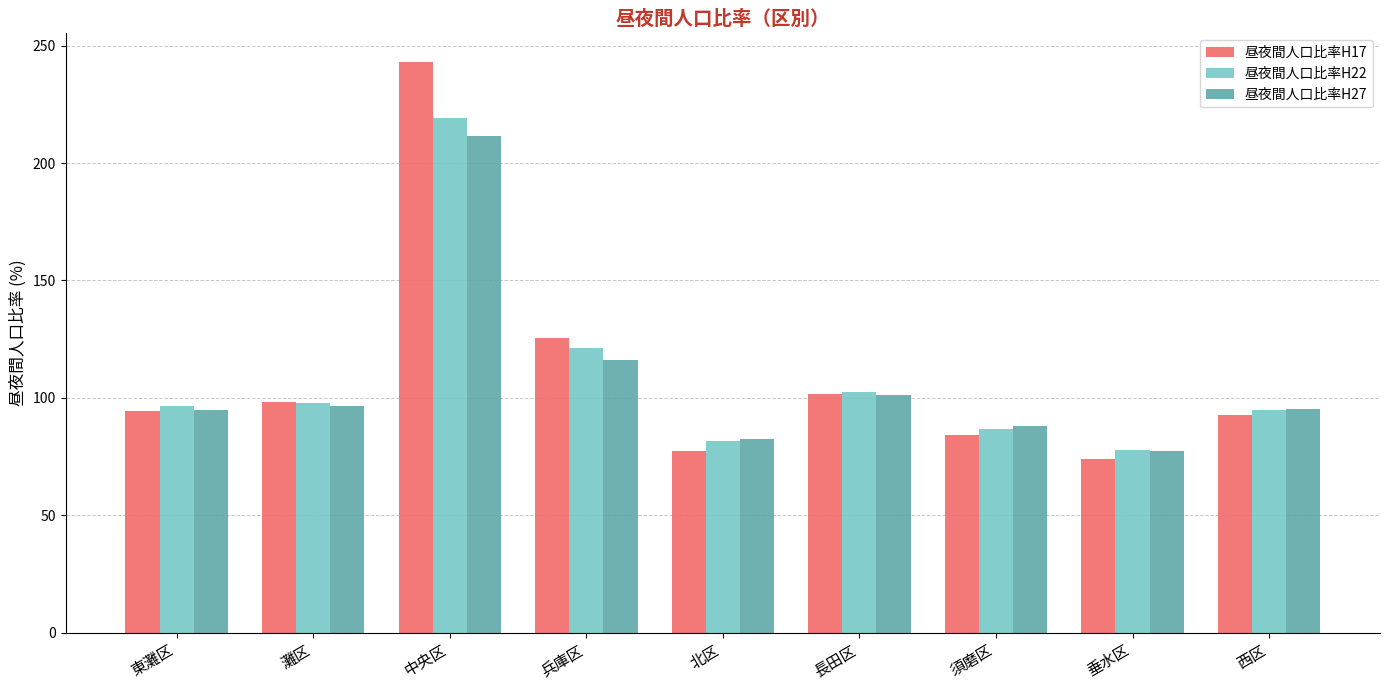

Rank the series by their maximum value, from lowest to highest.

昼夜間人口比率H27, 昼夜間人口比率H22, 昼夜間人口比率H17